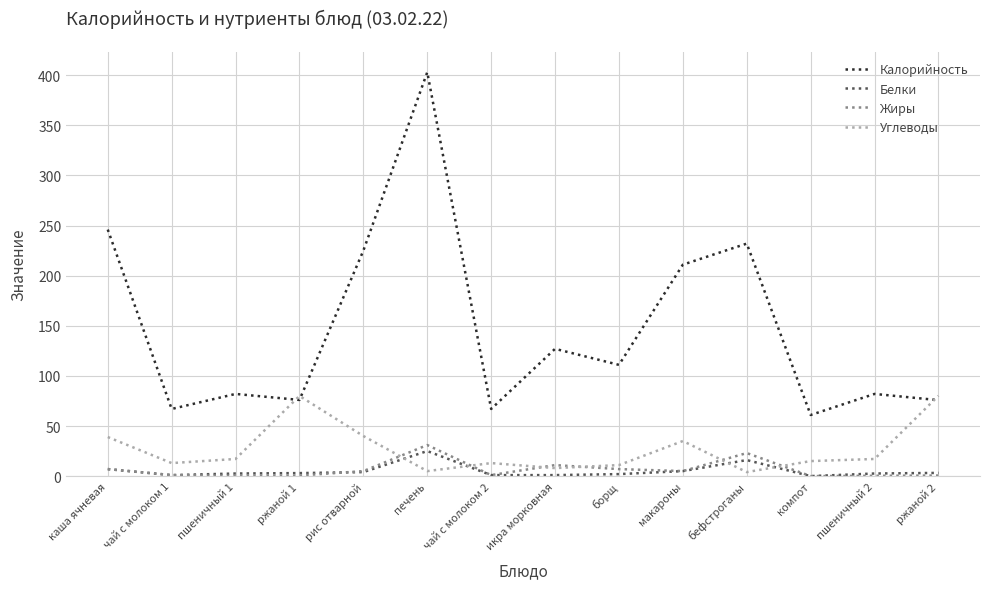

The value of Углеводы at рис отварной is 19.0. True or false?

False